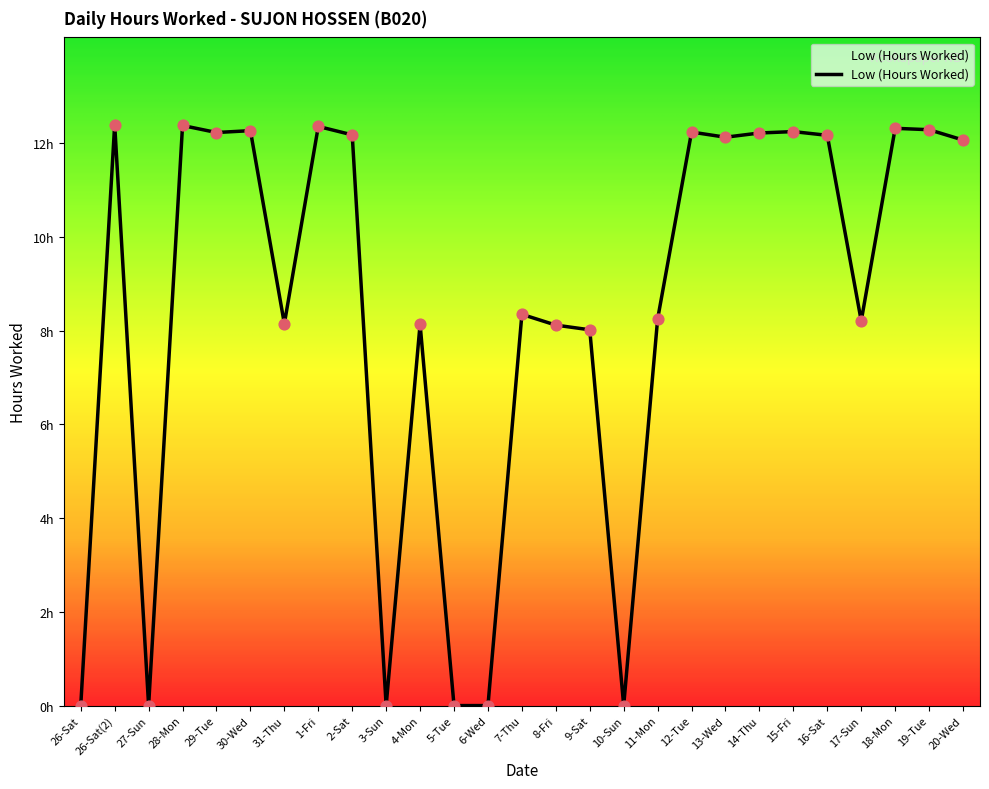

Is this an area chart (filled region under the line)?

Yes